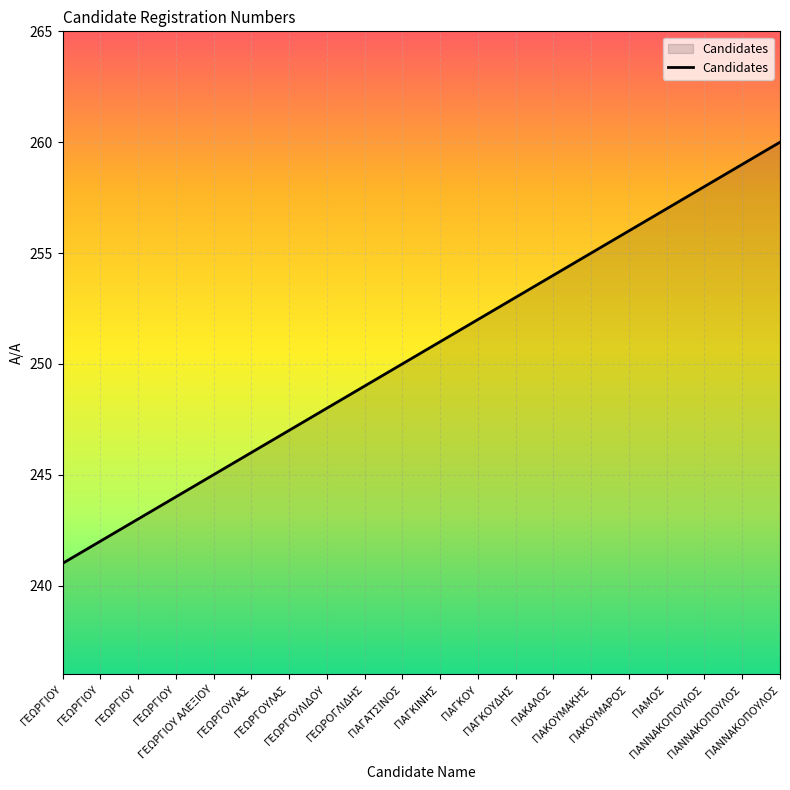

True or false: there are more than 0 points higher than both neighbors.

False